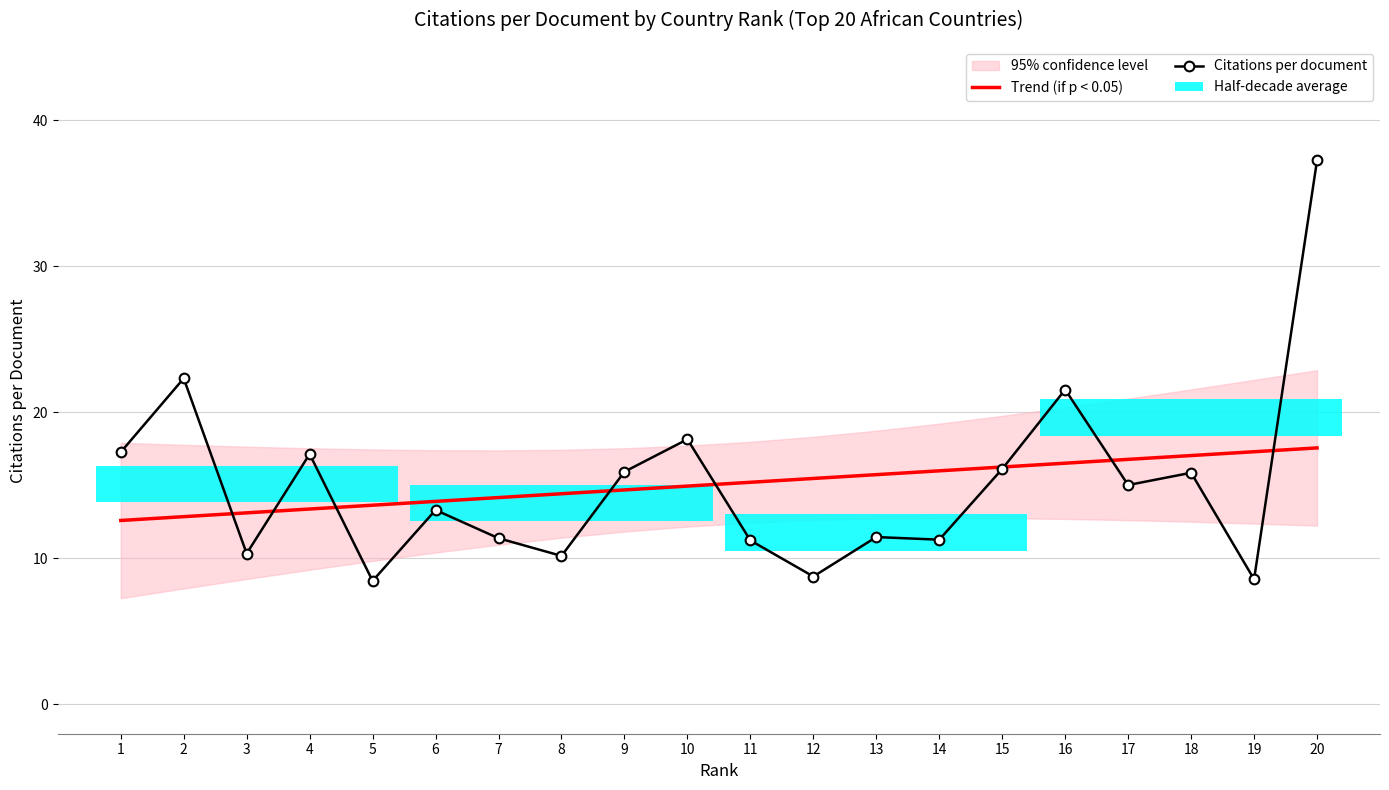

List the labels in order of Citations per document value, smallest first.

5, 19, 12, 8, 3, 11, 14, 7, 13, 6, 17, 18, 9, 15, 4, 1, 10, 16, 2, 20